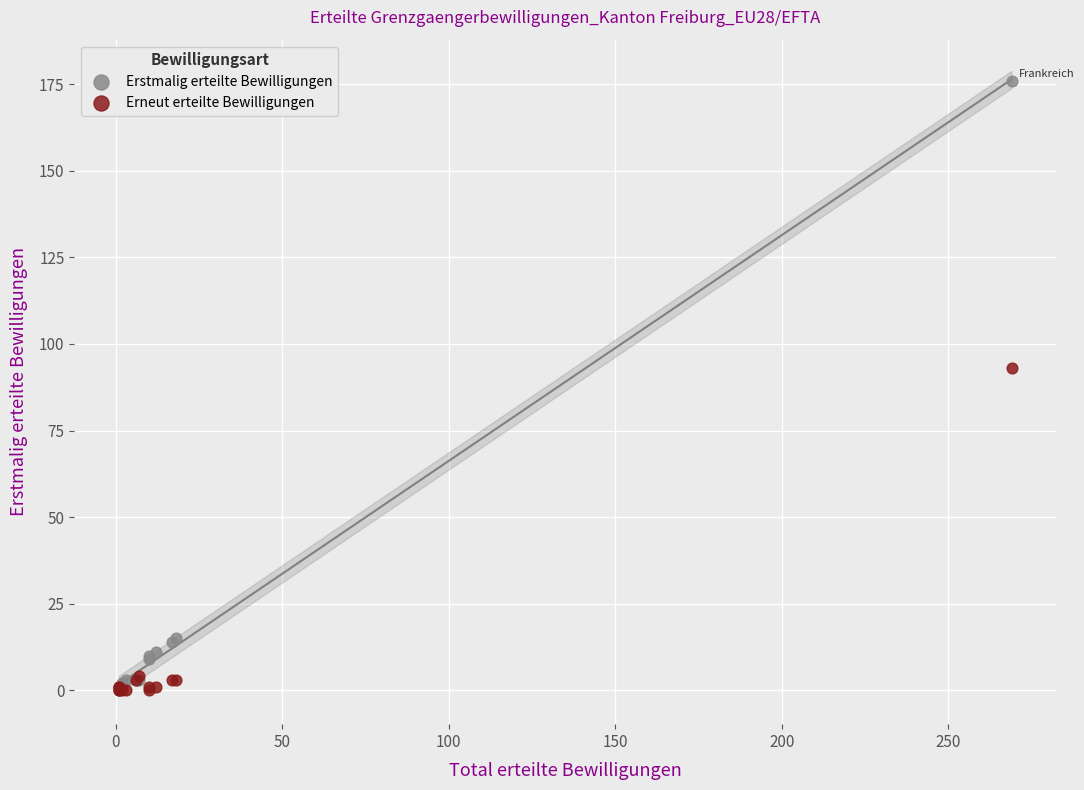

Across all series, what Y value is closest to 88?

93